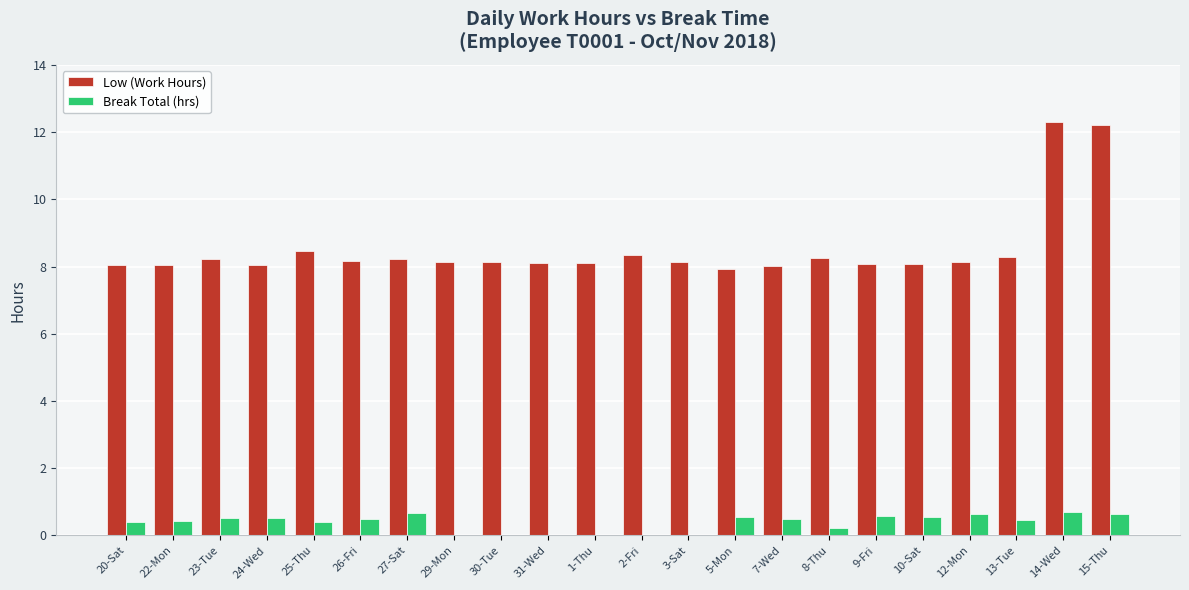

What is the maximum value for Break Total (hrs)?

0.7